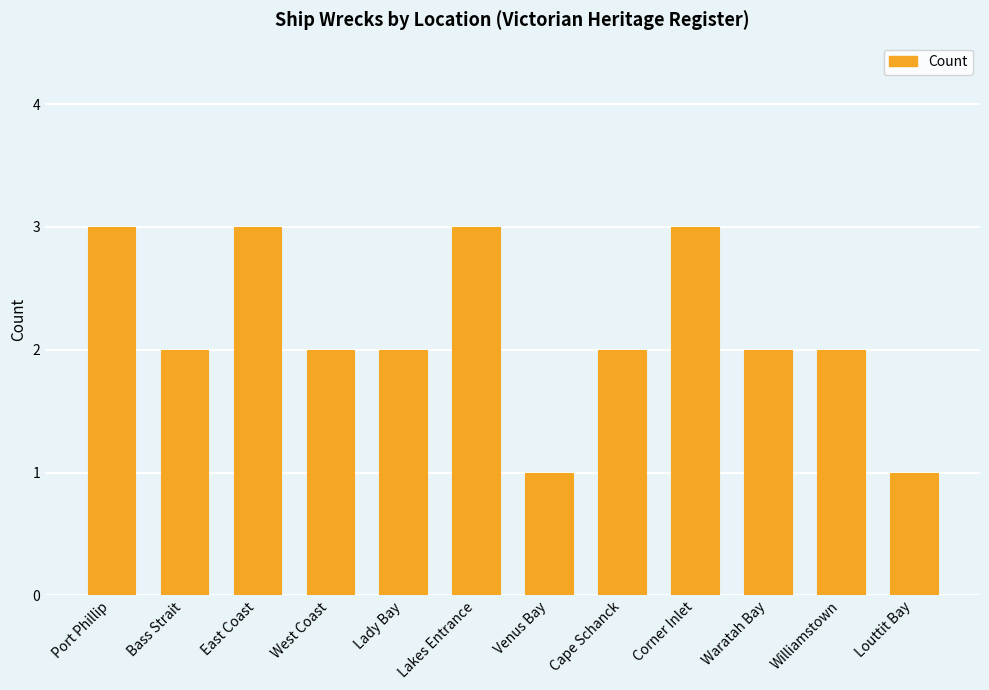

Between Louttit Bay and Corner Inlet, which is larger?

Corner Inlet